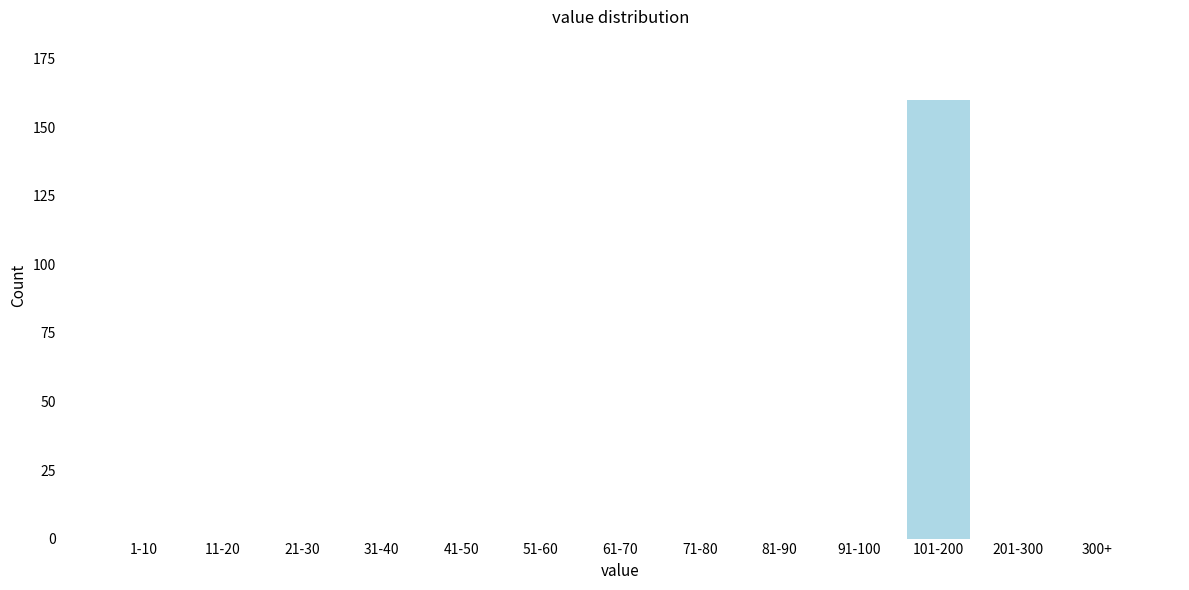

Reading left to right, what are all the values shown in this chart?

1-10=0	11-20=0	21-30=0	31-40=0	41-50=0	51-60=0	61-70=0	71-80=0	81-90=0	91-100=0	101-200=160	201-300=0	300+=0